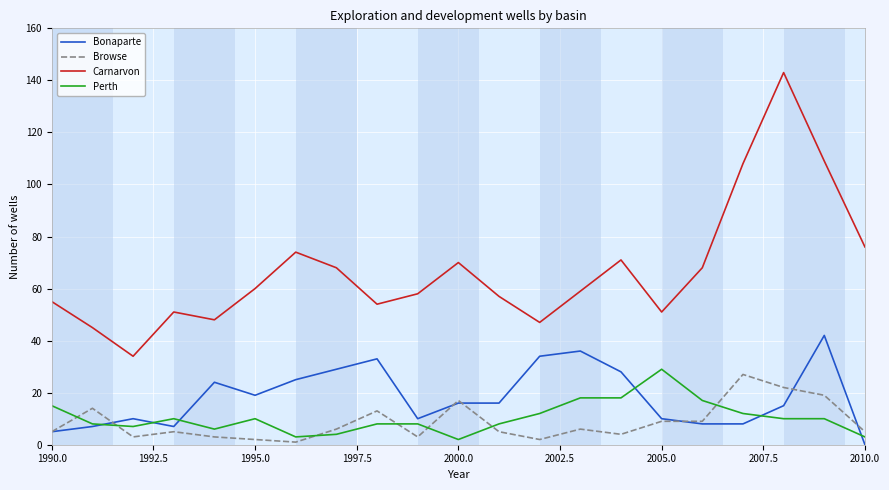

Which series has the largest range (max minus min)?

Carnarvon